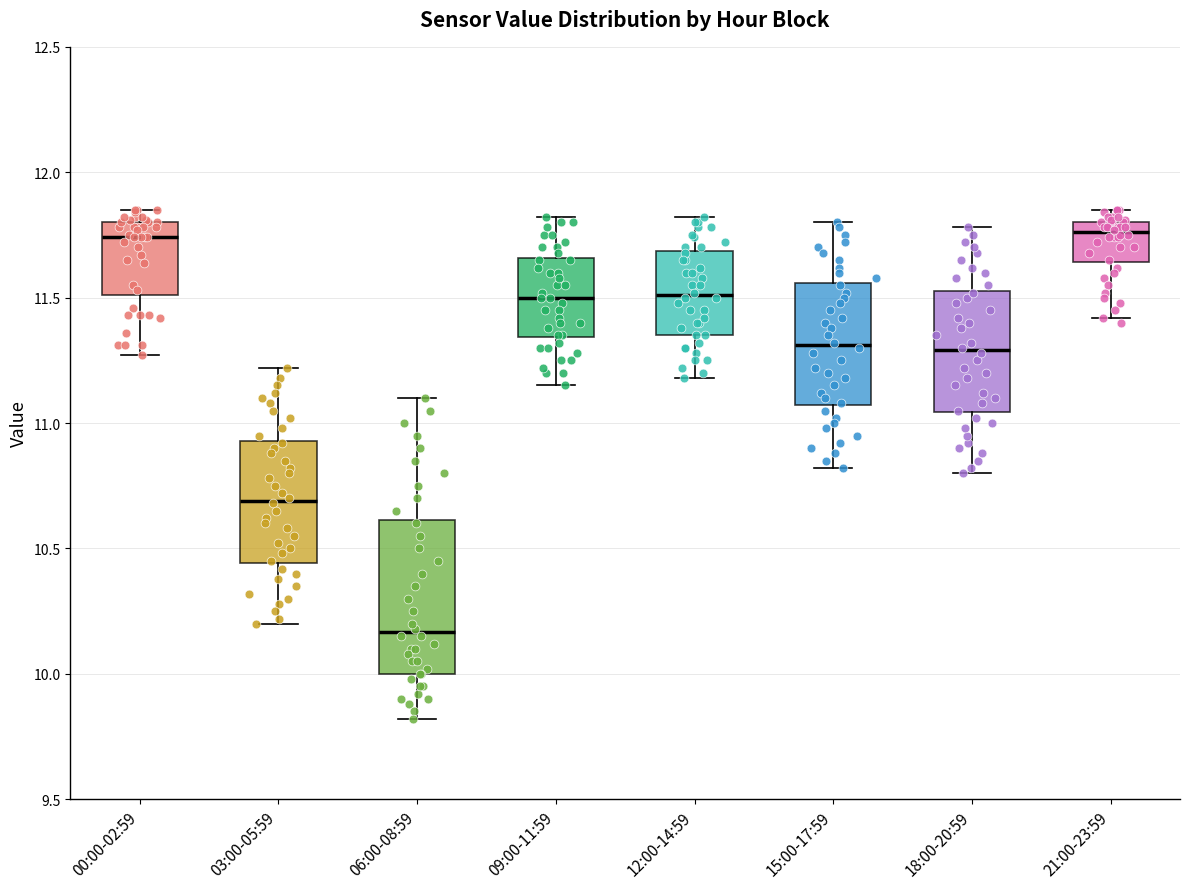

Reading left to right, transcribe this box plot: for each box, give where its median line is, the range the box spans, and where its two whiskers end, as read against the y-axis. The values are not printed on the chart, so give them approximately, as read against the axis.

00:00-02:59: median 11.75, box 11.50 to 11.80, whiskers 11.25 to 11.85
03:00-05:59: median 10.70, box 10.45 to 10.95, whiskers 10.20 to 11.20
06:00-08:59: median 10.15, box 10.00 to 10.60, whiskers 9.80 to 11.10
09:00-11:59: median 11.50, box 11.35 to 11.65, whiskers 11.15 to 11.80
12:00-14:59: median 11.50, box 11.35 to 11.70, whiskers 11.20 to 11.80
15:00-17:59: median 11.30, box 11.05 to 11.55, whiskers 10.80 to 11.80
18:00-20:59: median 11.30, box 11.05 to 11.55, whiskers 10.80 to 11.80
21:00-23:59: median 11.75, box 11.65 to 11.80, whiskers 11.40 to 11.85